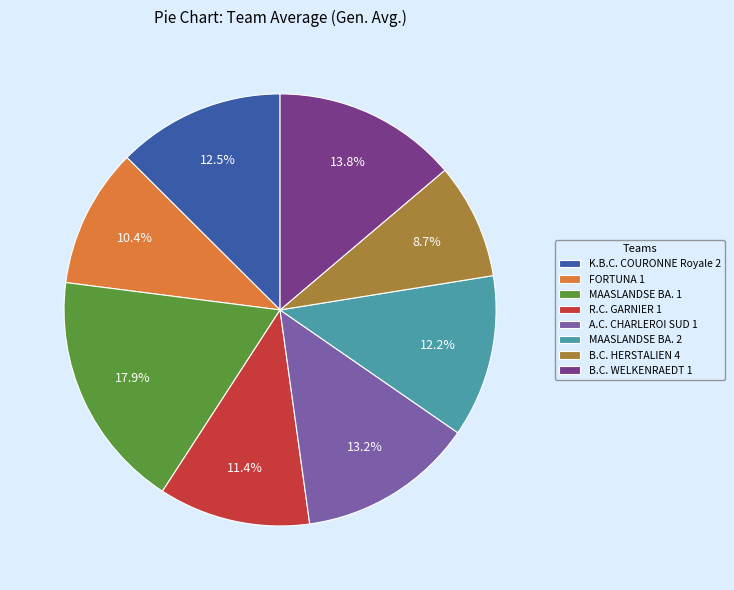

Do B.C. WELKENRAEDT 1 and A.C. CHARLEROI SUD 1 together represent more than half of the pie?

No